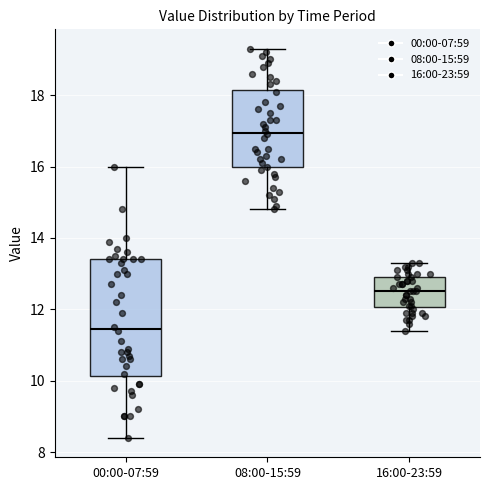

Which box is the tallest, from its lower edge to its upper edge?

00:00-07:59